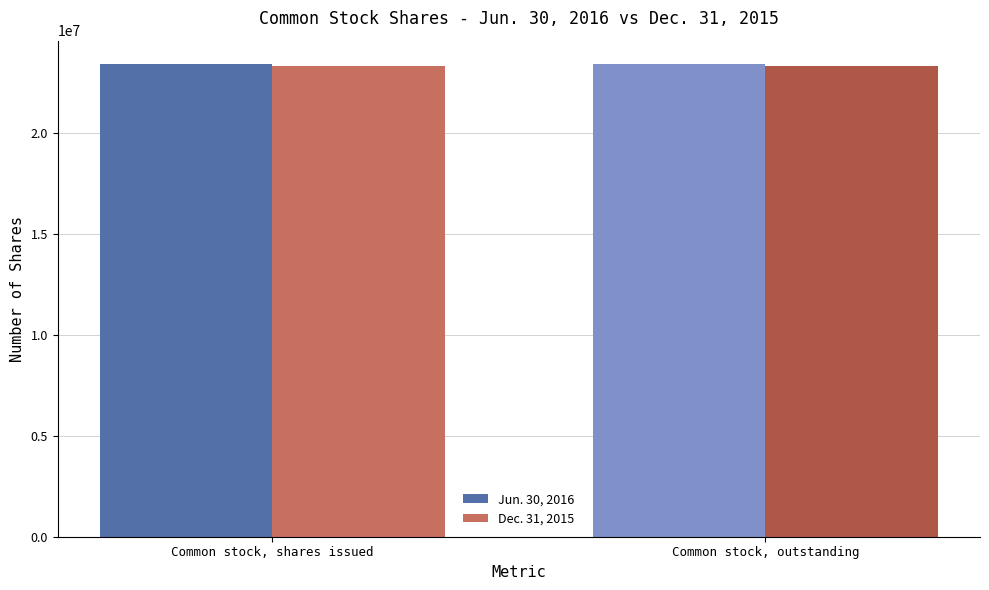

What is the smallest value displayed?

23316413